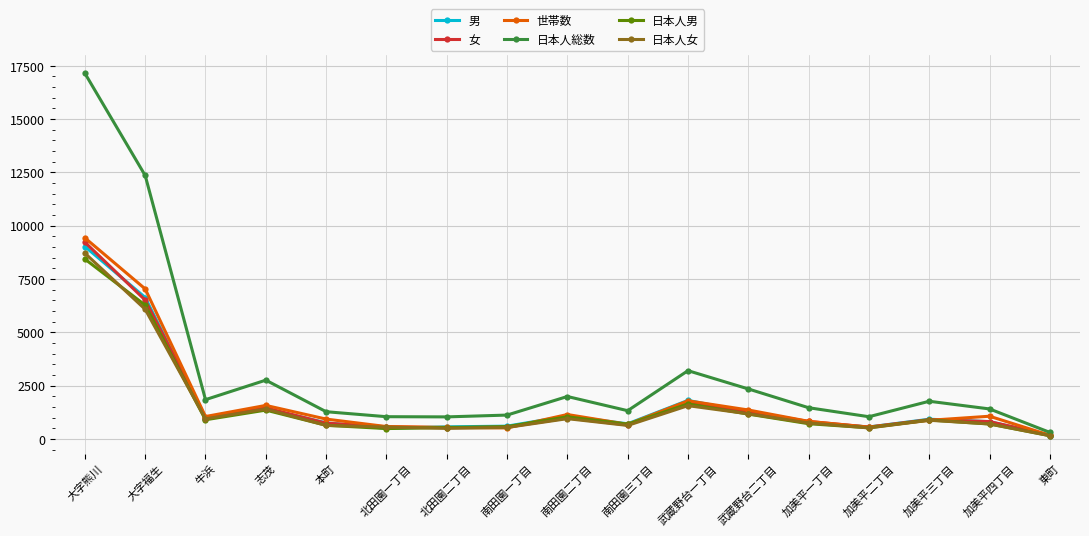

True or false: 日本人男 and 日本人女 intersect in this chart.

True